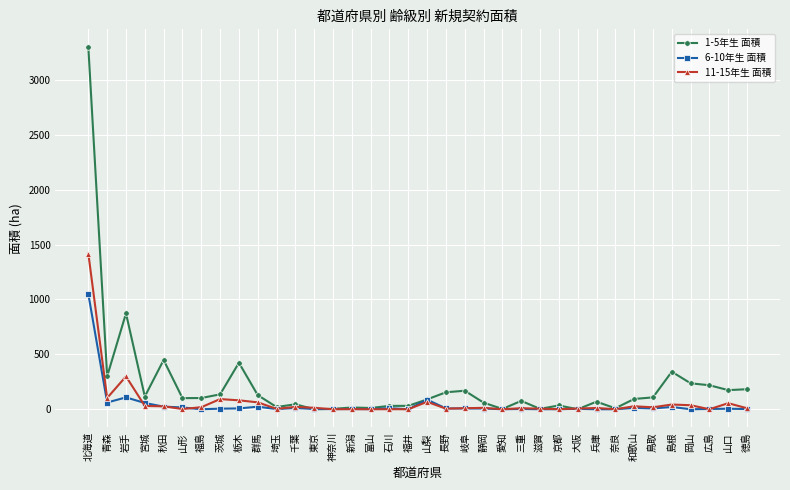

How many values in the 1-5年生 面積 series are below 101?

18